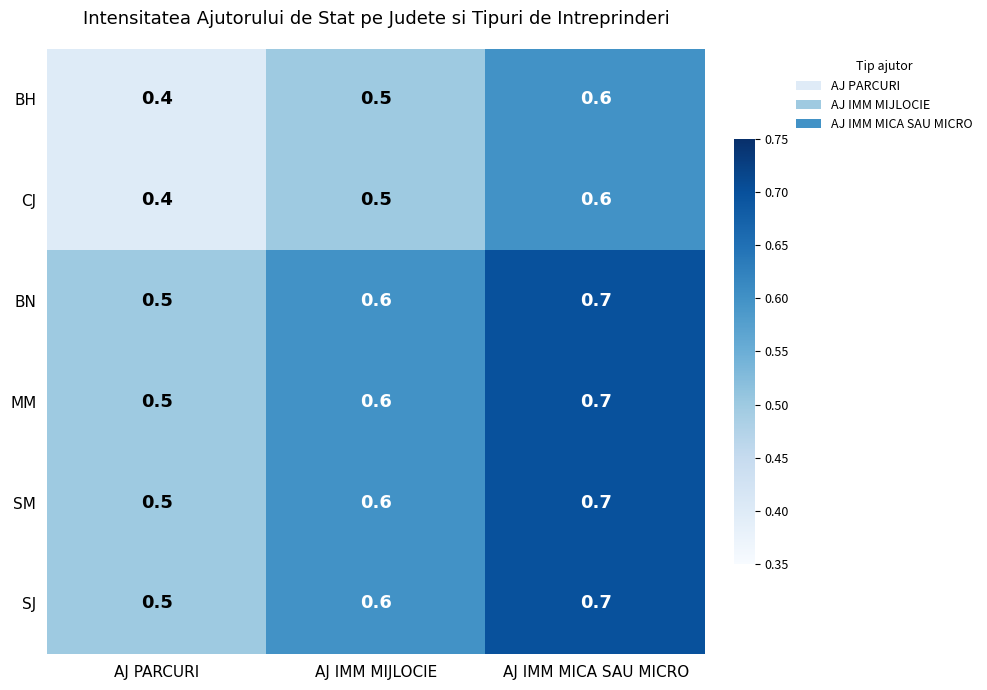

What is the total value across all series at AJ IMM MICA SAU MICRO?

4.0